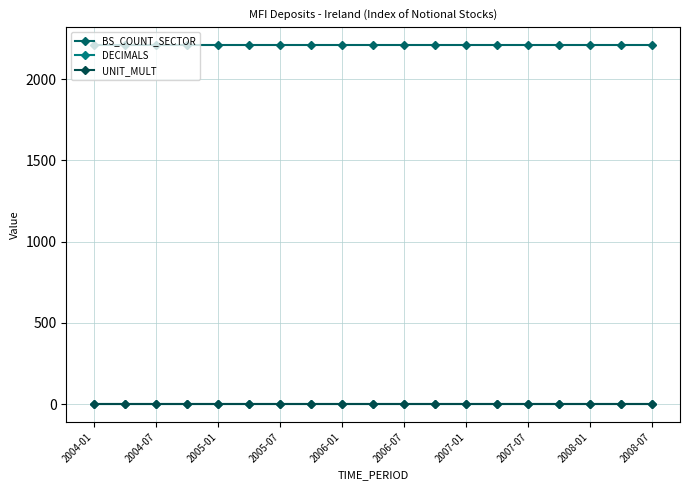

Count the number of categories in the chart.

19